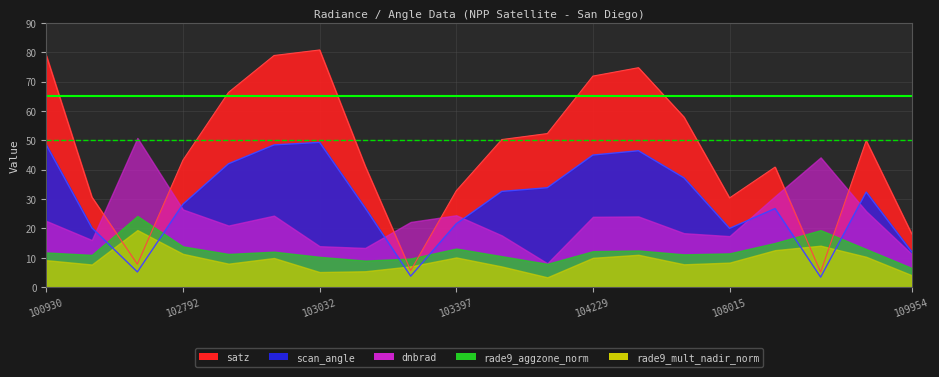

At which label does scan_angle reach its minimum?

109072